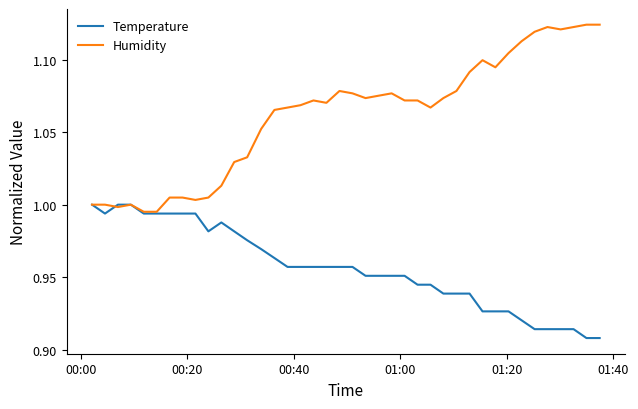

Which series has the widest spread of values?

Humidity